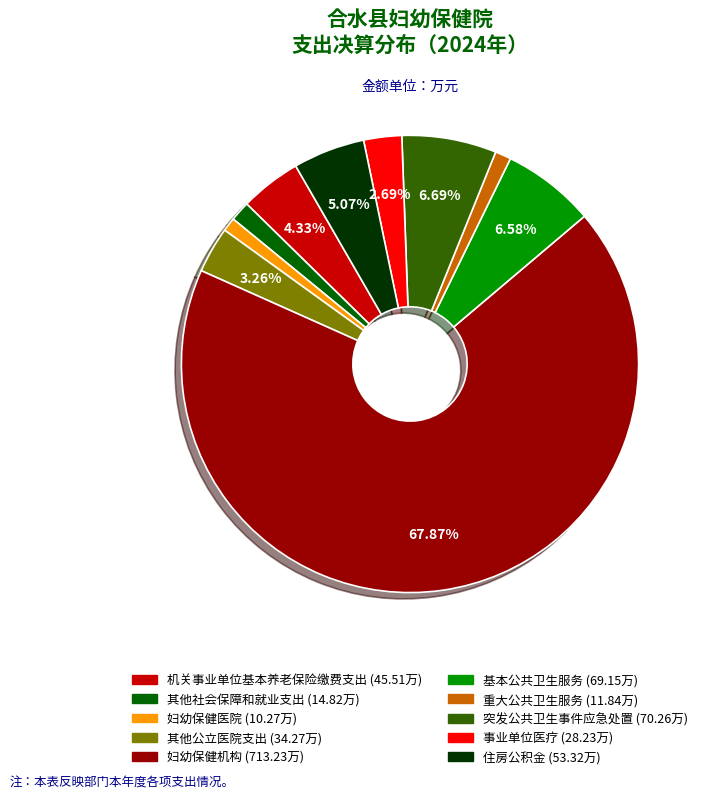

What percentage is the 妇幼保健医院 slice, to the nearest percent?

1%